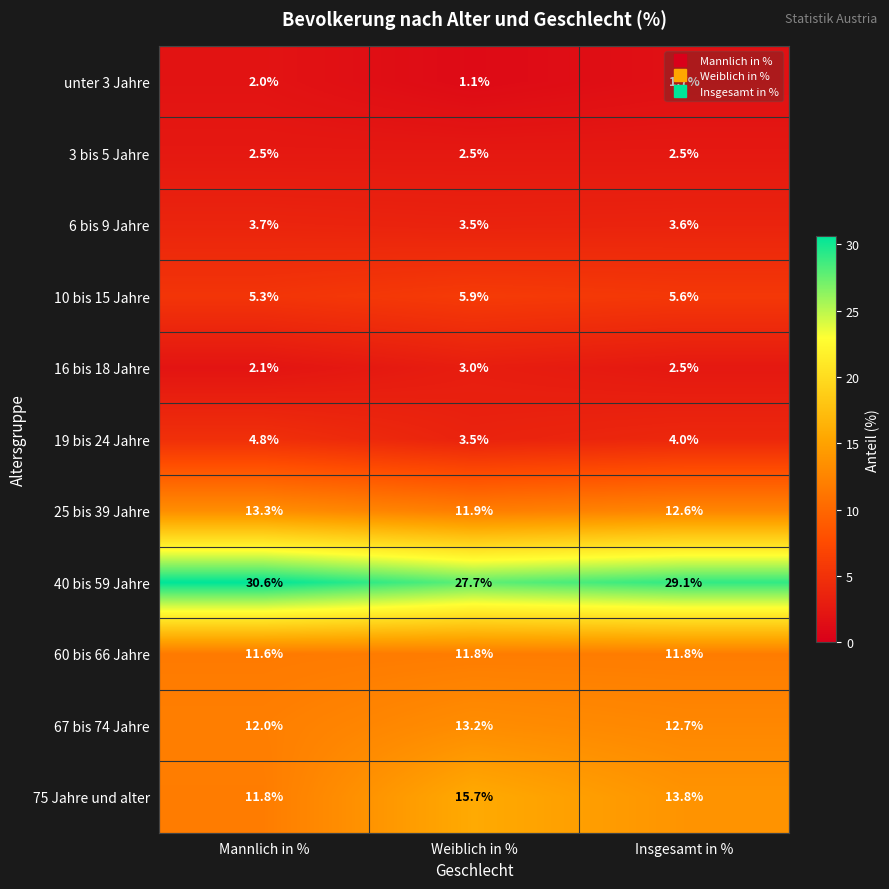

What is the difference between the maximum and minimum values in the 40 bis 59 Jahre series?

2.9